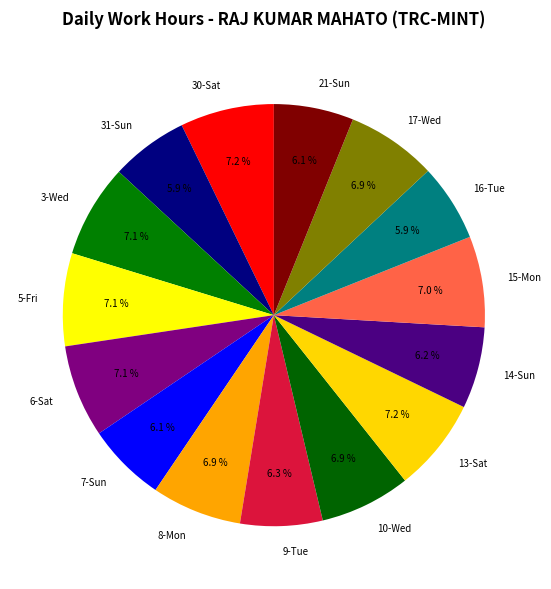

Do 13-Sat and 21-Sun together represent more than half of the pie?

No